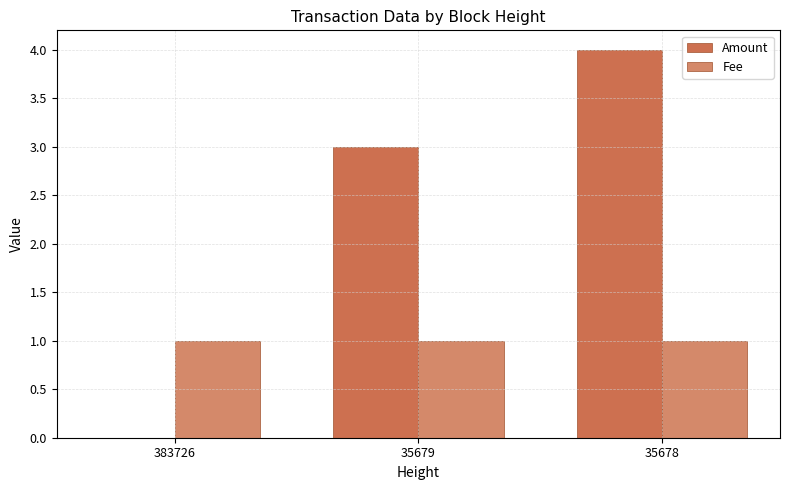

Is the value of Amount at 35678 greater than the value of Fee at 35678?

Yes